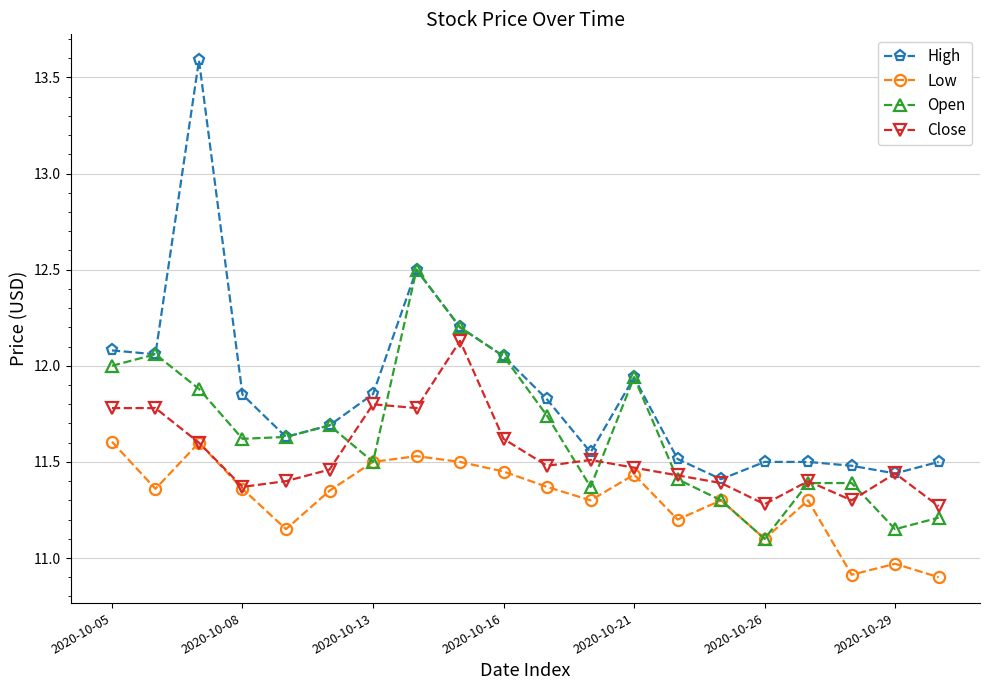

Which series has the largest total across all categories?

High